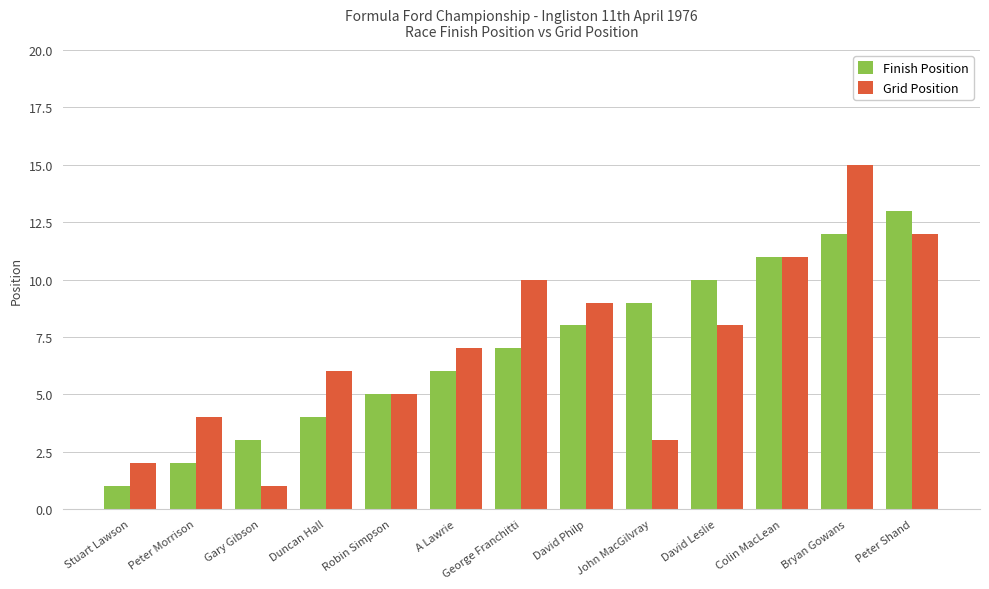

What is the highest value of the Finish Position series?

13